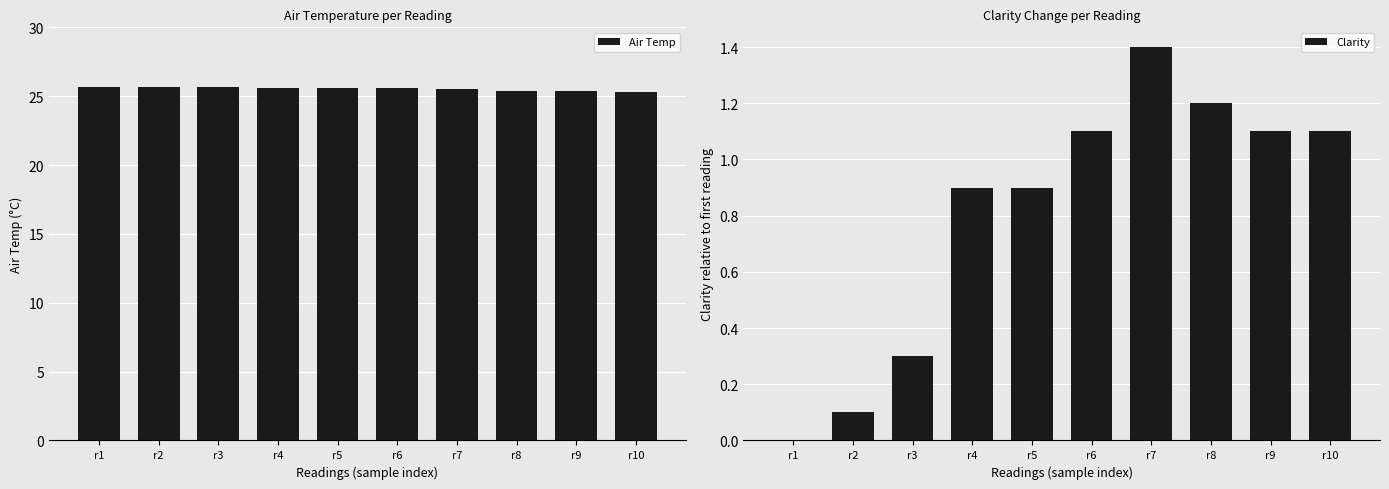

What is the minimum value for Air Temp?

25.3